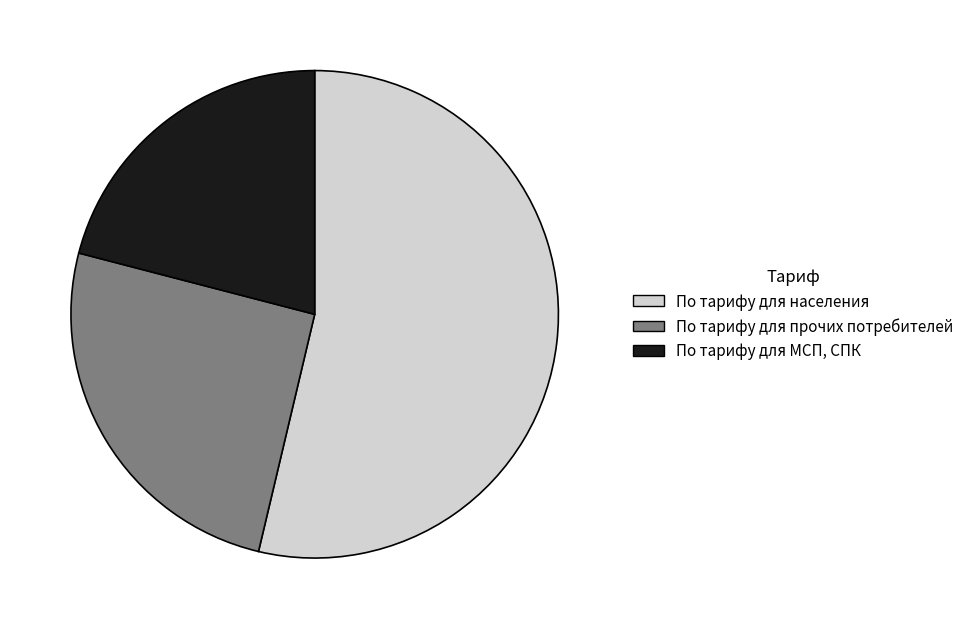

Approximately how many times larger is the value at По тарифу для МСП, СПК compared to По тарифу для прочих потребителей?

0.8